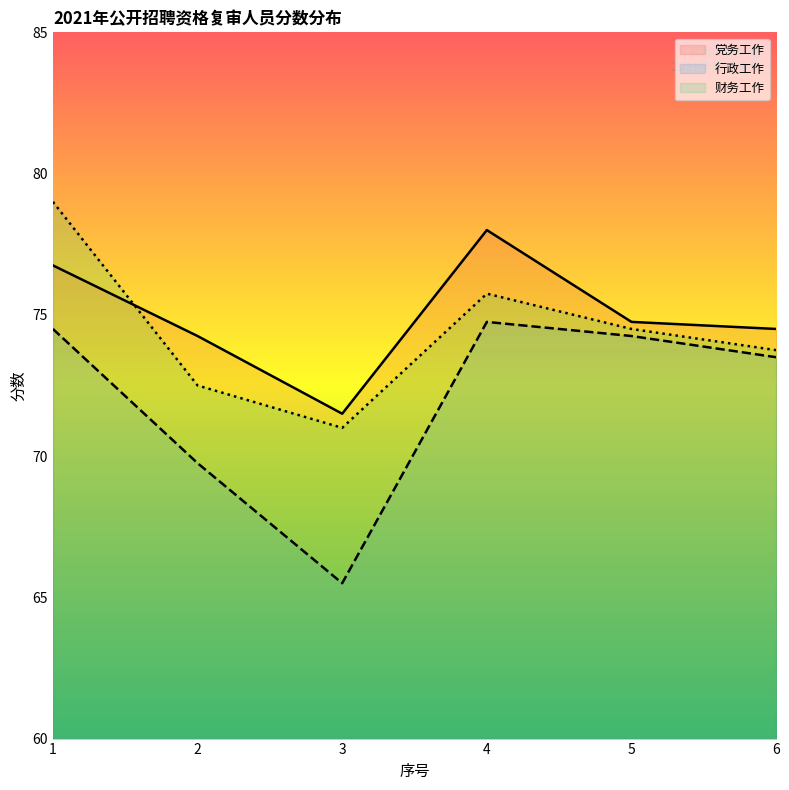

At 3, list the series in order from largest to smallest.

党务工作, 财务工作, 行政工作